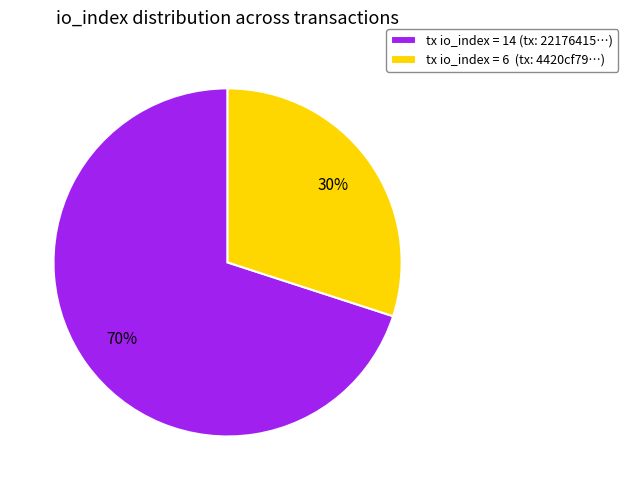

To the nearest percent, what is the combined percentage of tx io_index = 14 (tx: 22176415…) and tx io_index = 6 (tx: 4420cf79…)?

100%